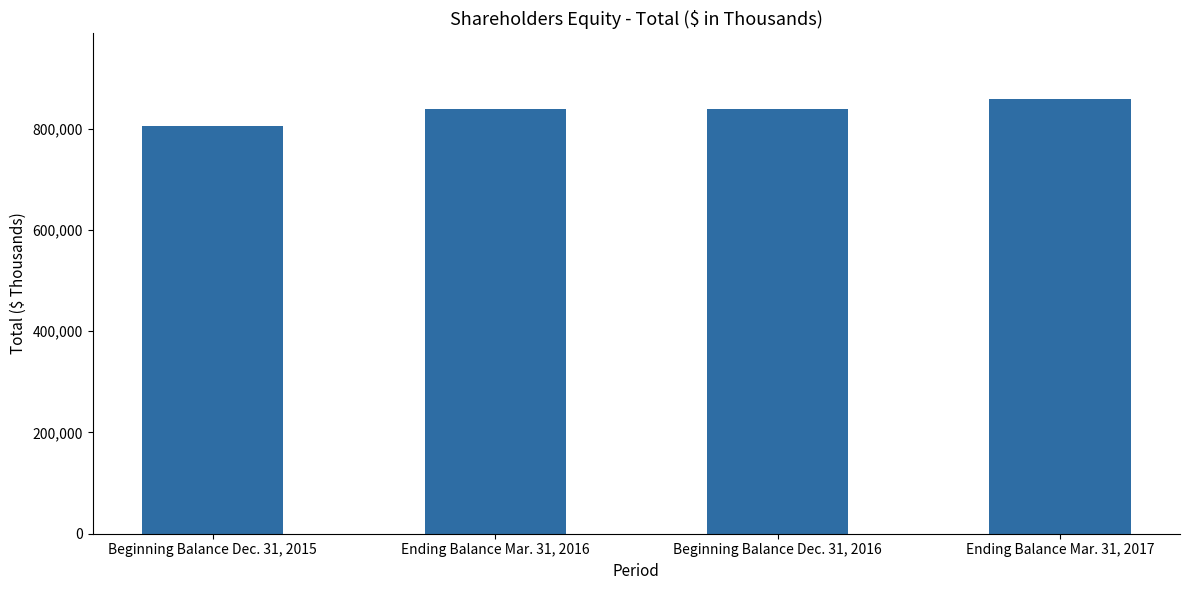

Rank the categories by value from lowest to highest.

Beginning Balance Dec. 31, 2015, Beginning Balance Dec. 31, 2016, Ending Balance Mar. 31, 2016, Ending Balance Mar. 31, 2017